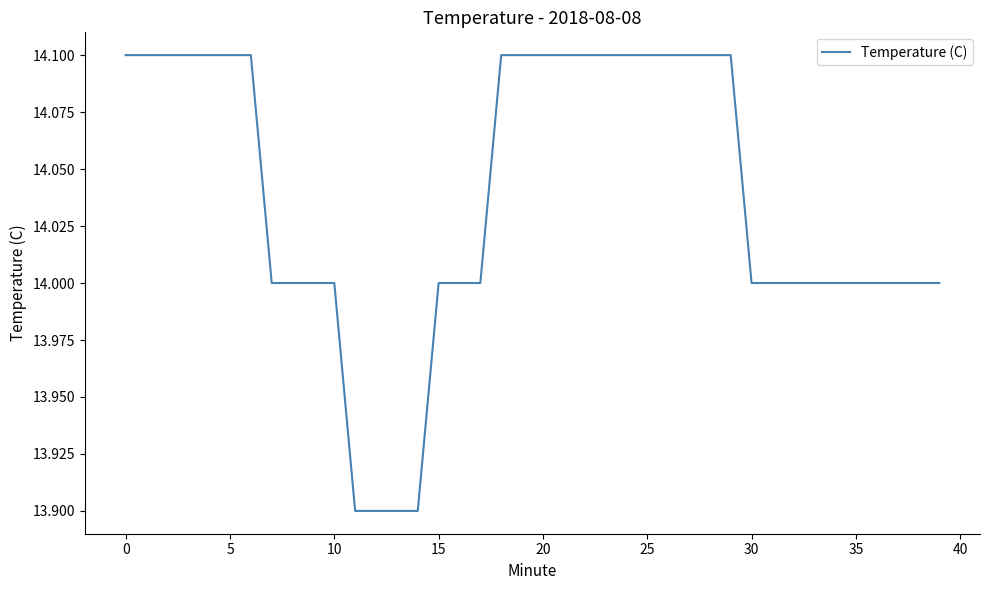

What is the greatest value displayed?

14.1